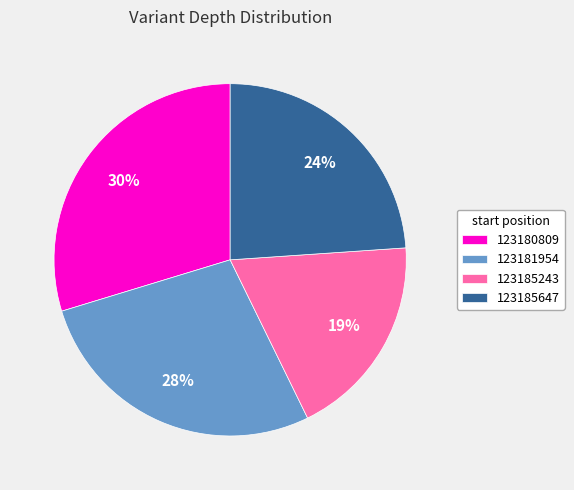

Do 123185647 and 123181954 together represent more than half of the pie?

Yes